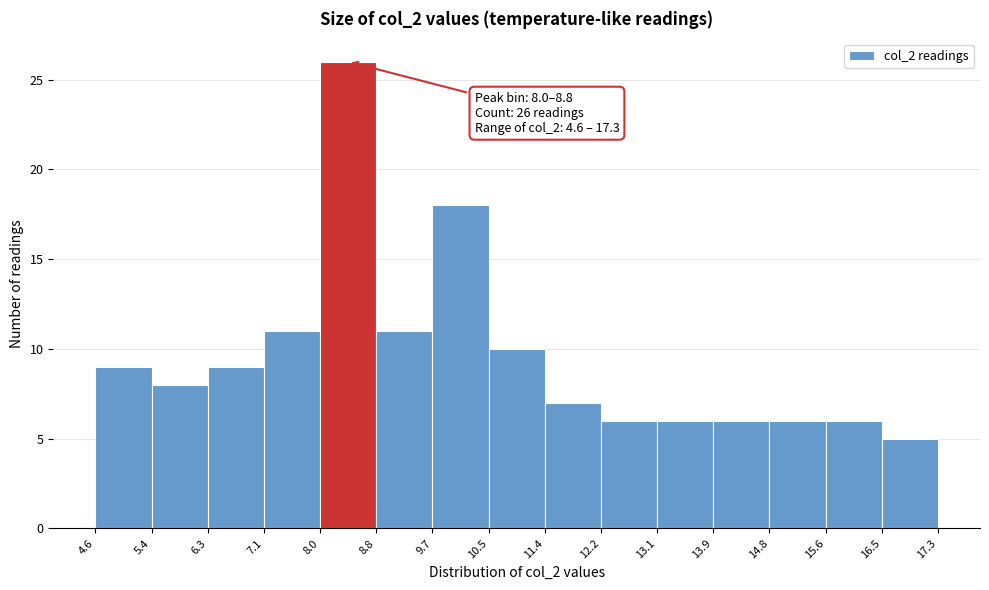

Which range on the x-axis has the tallest bar?

8.0 to 8.8